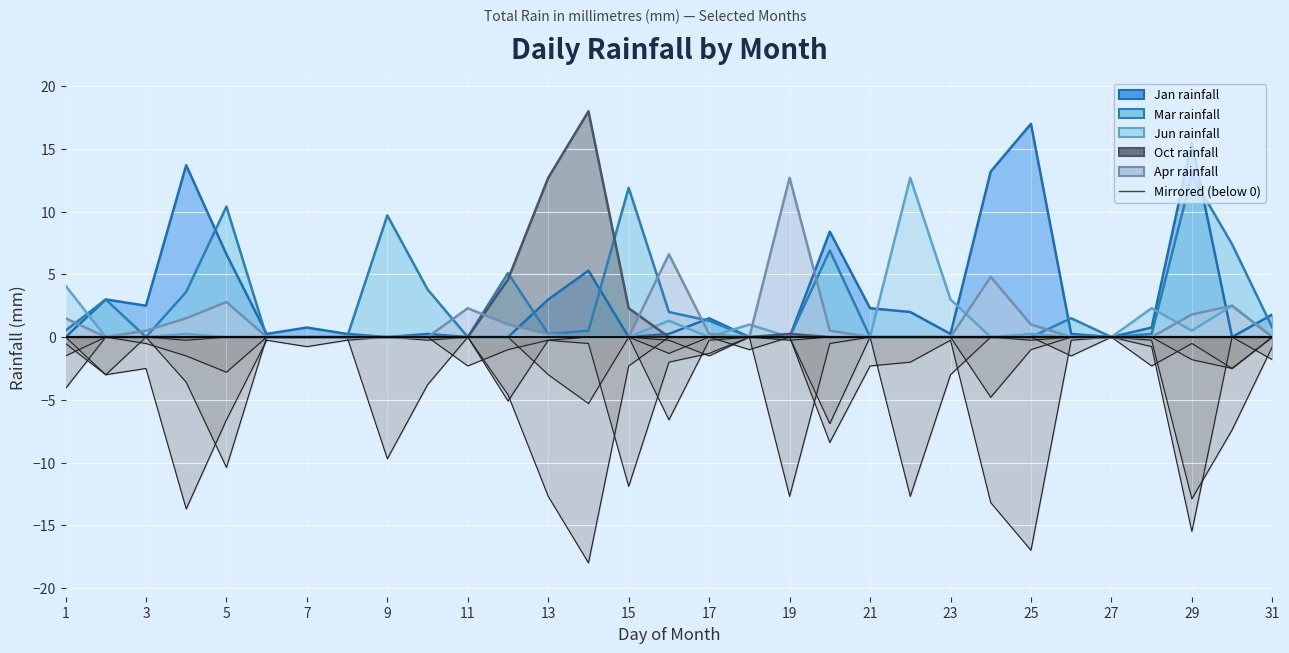

Reading left to right, extract all data points from this chart.

Jan: 1=0.0	2=3.0	3=2.5	4=13.7	5=6.6	6=0.2	7=0.8	8=0.2	9=0.0	10=0.2	11=0.0	12=0.0	13=3.0	14=5.3	15=0.0	16=0.2	17=1.5	18=0.0	19=0.0	20=8.4	21=2.3	22=2.0	23=0.2	24=13.2	25=17.0	26=0.2	27=0.0	28=0.8	29=15.5	30=0.0	31=1.8
Mar: 1=0.5	2=3.0	3=0.0	4=3.6	5=10.4	6=0.0	7=0.0	8=0.0	9=9.7	10=3.8	11=0.0	12=5.1	13=0.2	14=0.5	15=11.9	16=2.0	17=1.3	18=0.0	19=0.0	20=6.9	21=0.0	22=0.0	23=0.0	24=0.0	25=0.0	26=1.5	27=0.0	28=0.2	29=12.9	30=7.4	31=0.8
Jun: 1=4.1	2=0.0	3=0.0	4=0.2	5=0.0	6=0.0	7=0.0	8=0.0	9=0.0	10=0.0	11=0.0	12=0.0	13=0.0	14=0.0	15=0.0	16=1.3	17=0.0	18=1.0	19=0.0	20=0.0	21=0.0	22=12.7	23=3.0	24=0.0	25=0.2	26=0.0	27=0.0	28=2.3	29=0.5	30=2.5	31=0.0
Oct: 1=0.0	2=0.0	3=0.0	4=0.0	5=0.0	6=0.0	7=0.0	8=0.0	9=0.0	10=0.0	11=0.0	12=4.6	13=12.7	14=18.0	15=2.3	16=0.0	17=0.0	18=0.0	19=0.2	20=0.0	21=0.0	22=0.0	23=0.0	24=0.0	25=0.0	26=0.0	27=0.0	28=0.0	29=0.0	30=0.0	31=0.0
Apr: 1=1.5	2=0.0	3=0.5	4=1.5	5=2.8	6=0.0	7=0.0	8=0.0	9=0.0	10=0.0	11=2.3	12=1.0	13=0.2	14=0.0	15=0.0	16=6.6	17=0.2	18=0.0	19=12.7	20=0.5	21=0.0	22=0.0	23=0.0	24=4.8	25=1.0	26=0.0	27=0.0	28=0.0	29=1.8	30=2.5	31=0.0